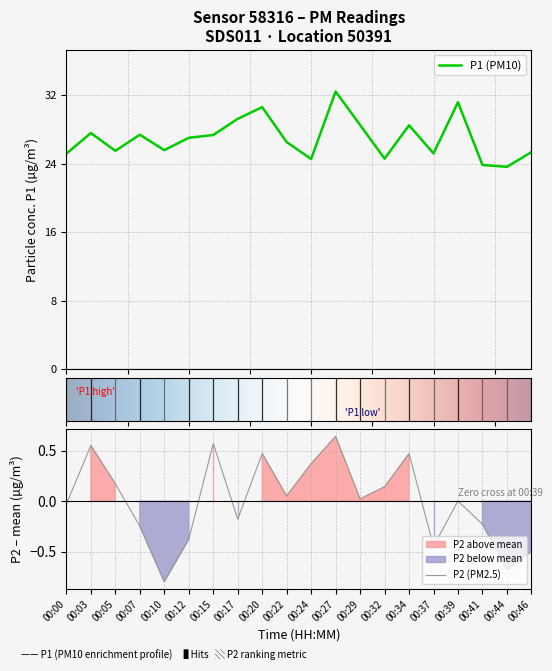

What is the approximate value of P2 at 00:05?

0.2